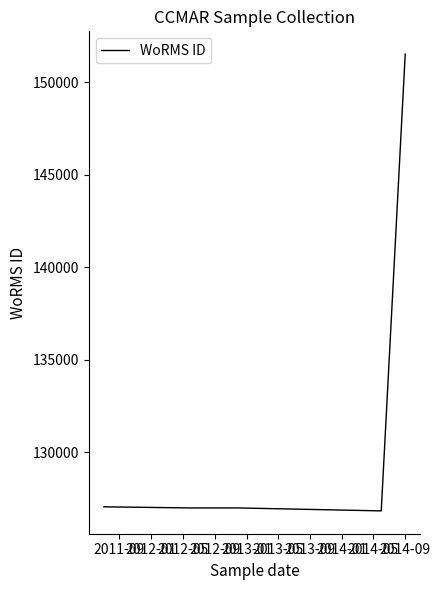

What is the maximum value shown in the chart?

151523